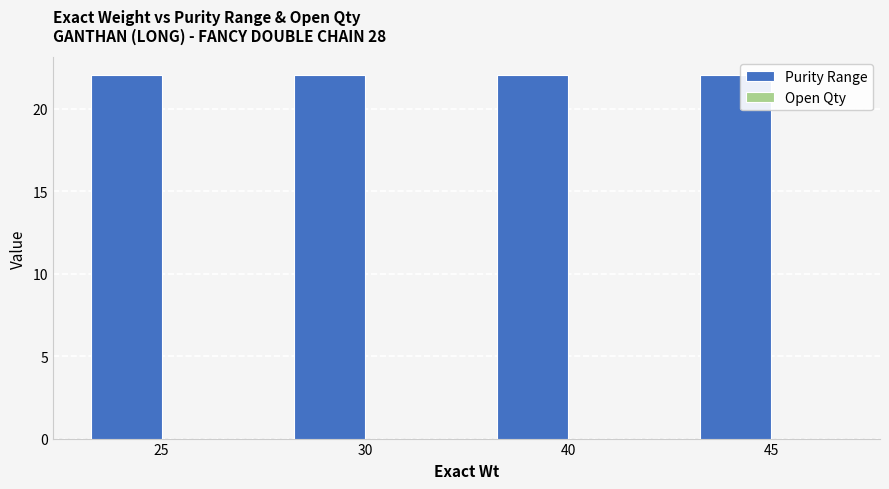

List the labels in order of Open Qty value, smallest first.

25, 30, 40, 45